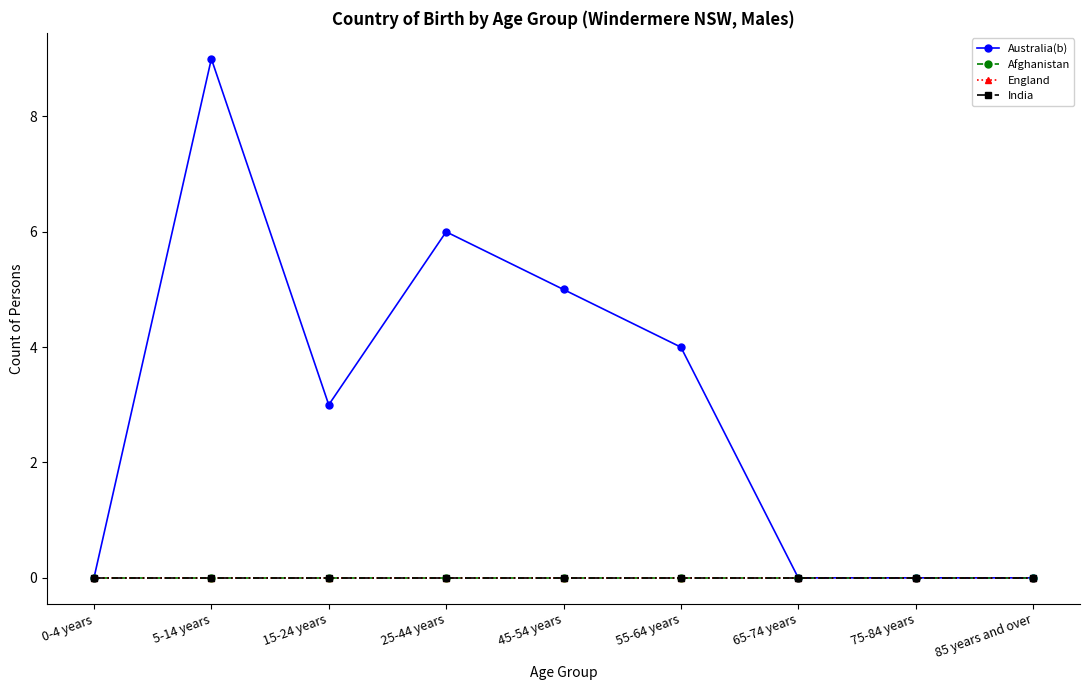

Does the chart have visible grid lines?

No